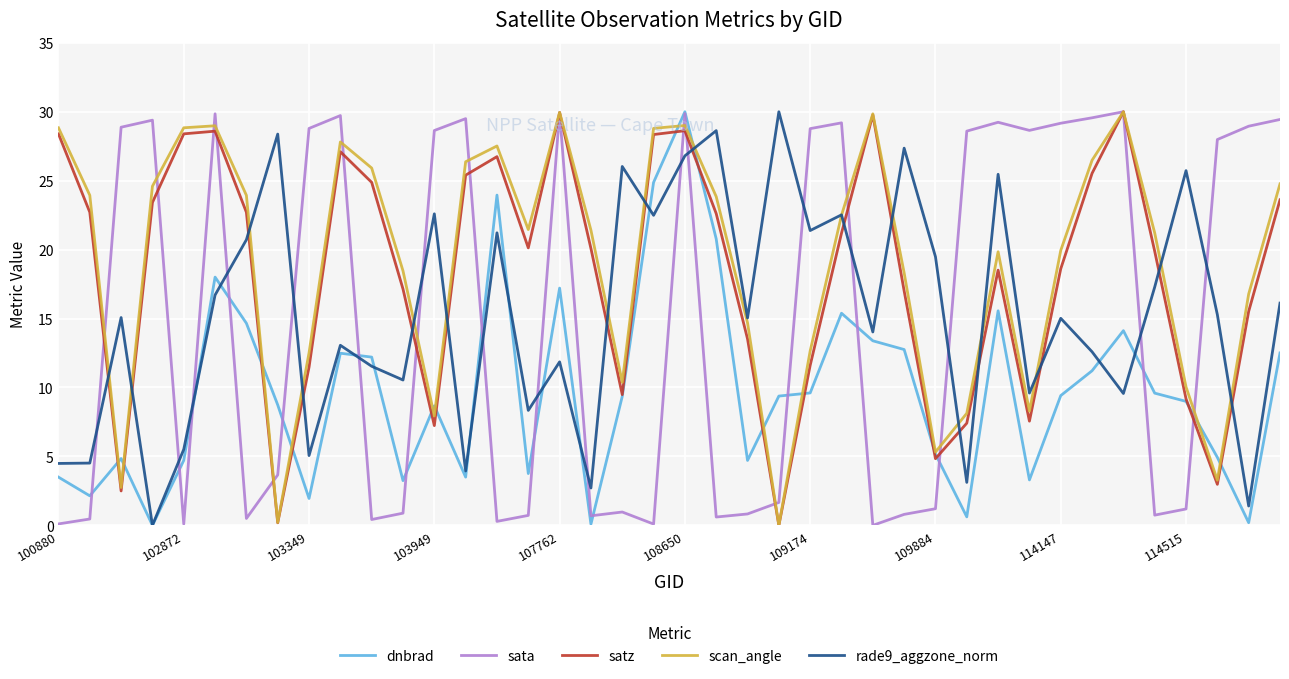

What is the maximum value shown in the chart?

30.0